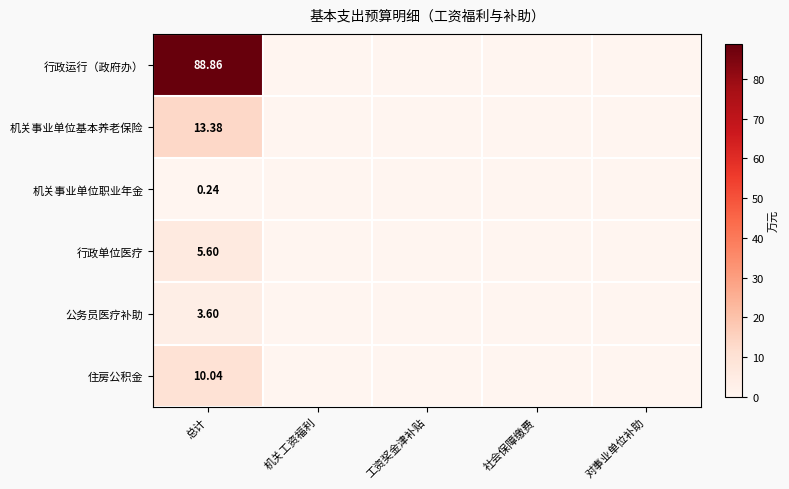

What is the difference between the 机关事业单位职业年金 values at 总计 and 机关工资福利?

0.2